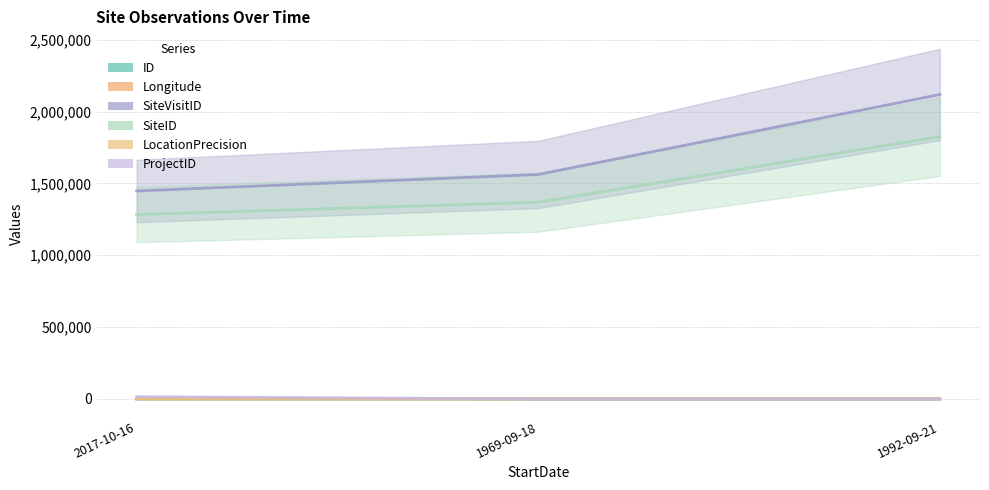

How many data points in SiteVisitID are less than 1561878?

1